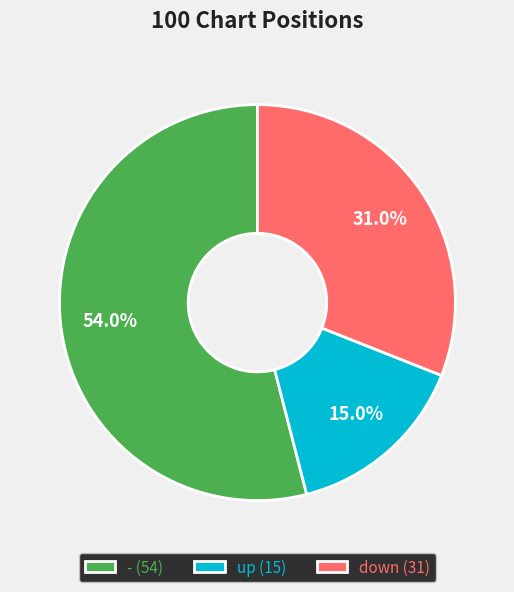

What is the largest slice in the pie chart?

-